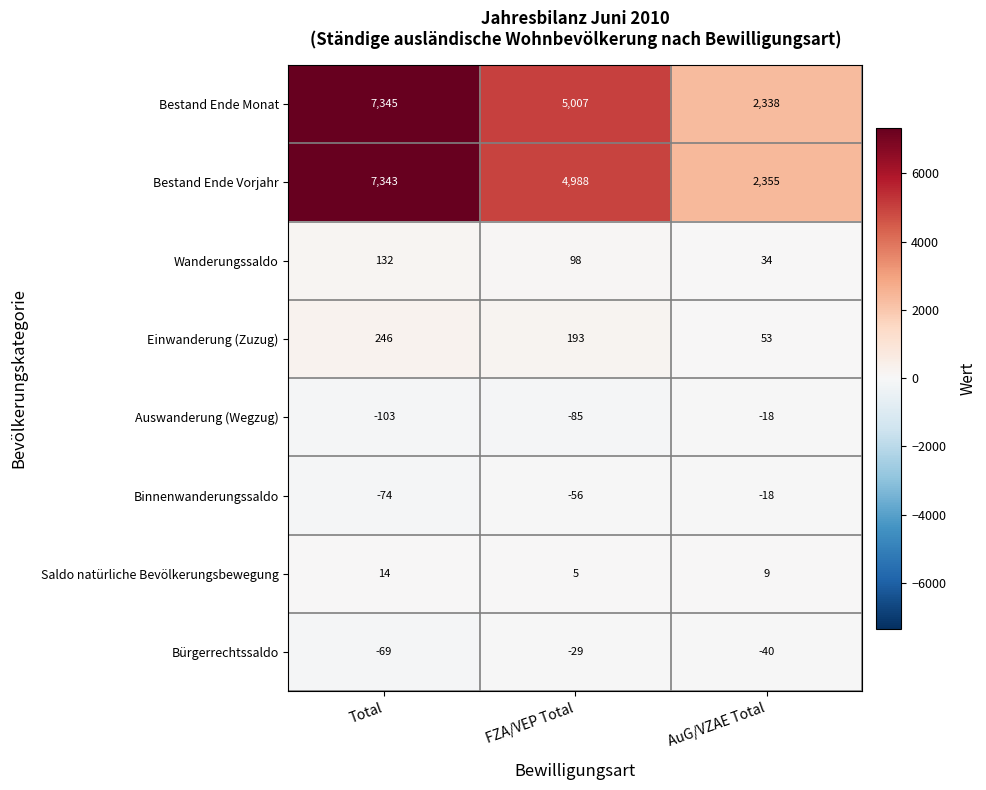

How many series are shown in this chart?

8